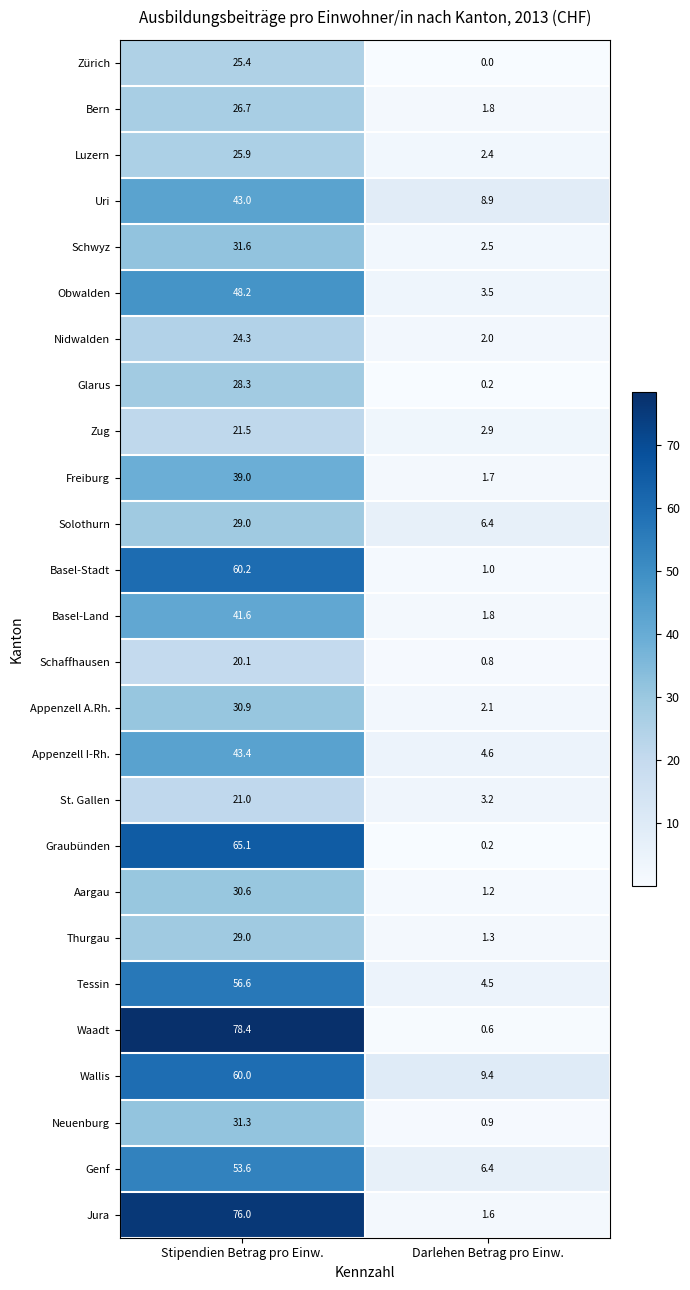

Rank the categories by Wallis value from lowest to highest.

Darlehen Betrag pro Einw., Stipendien Betrag pro Einw.